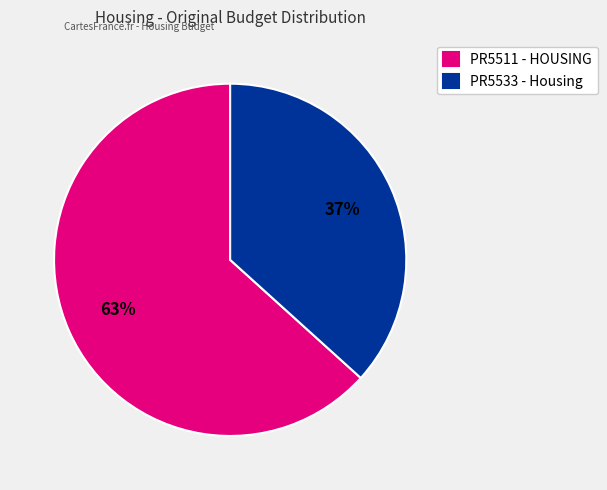

Which category has the smallest portion of the pie?

PR5533 - Housing